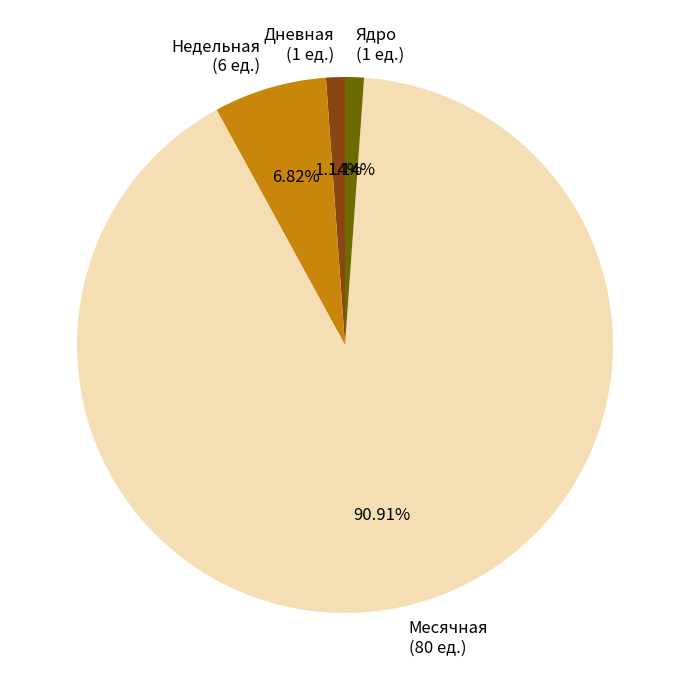

Approximately how many times larger is the value at Недельная compared to Месячная?

0.1